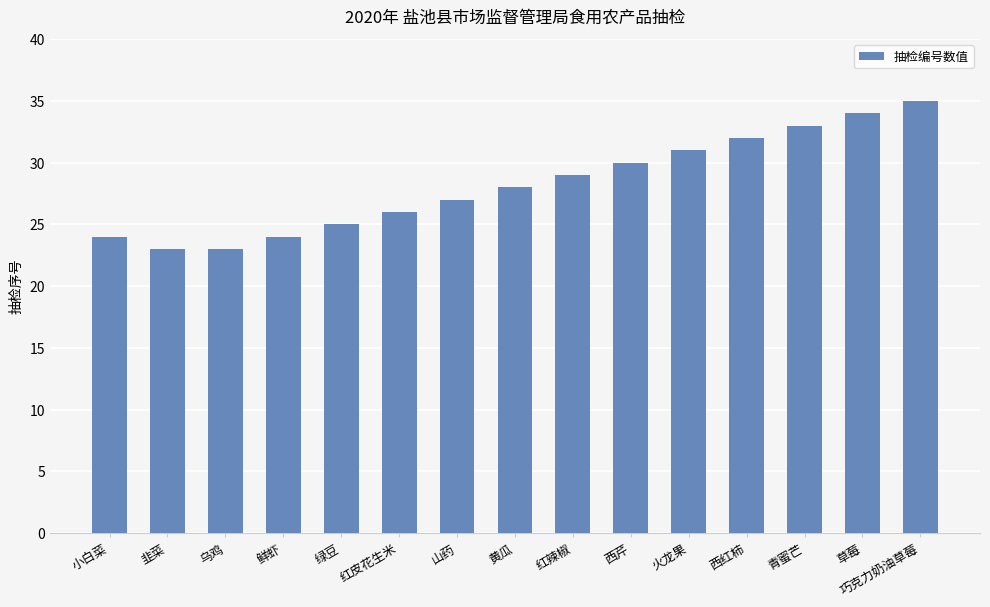

What is the label of the 13th bar from the right?

乌鸡